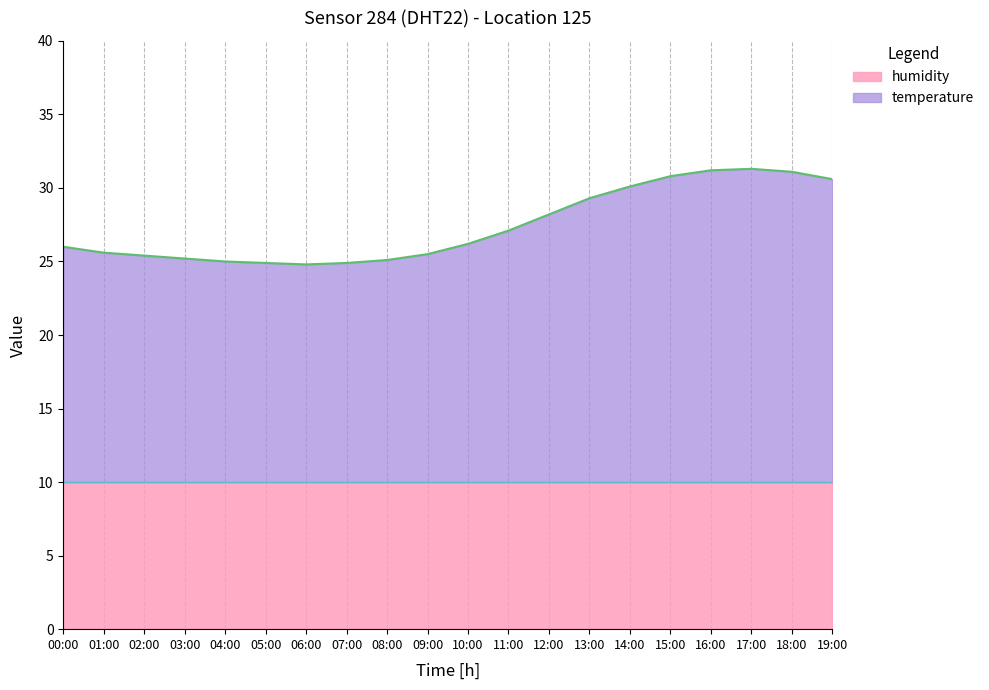

How many values are below 26?

9